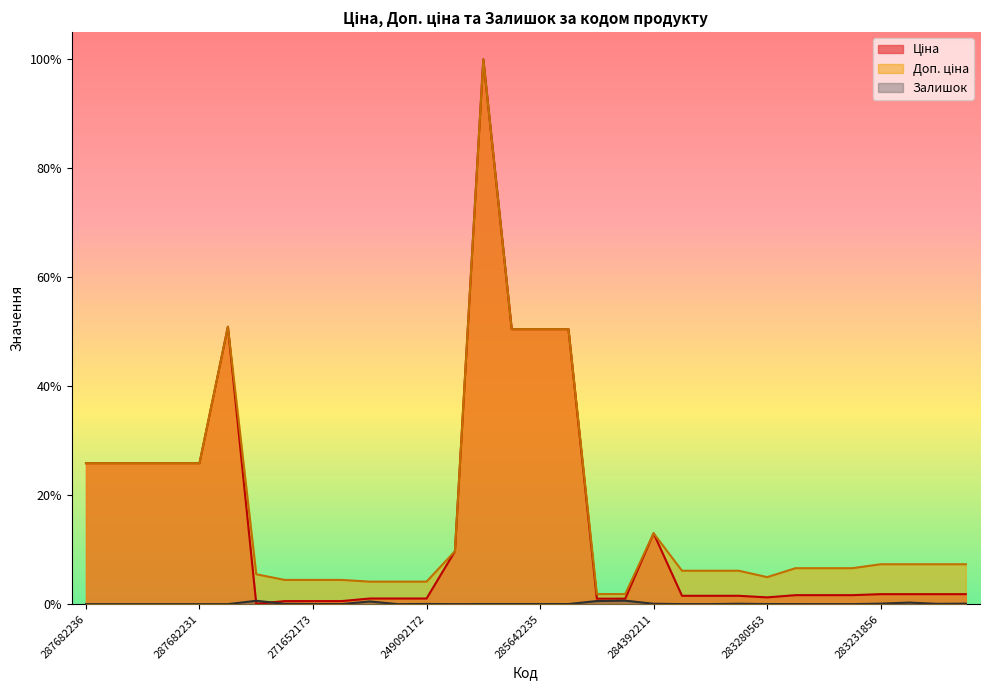

True or false: Доп. ціна and Залишок intersect in this chart.

False